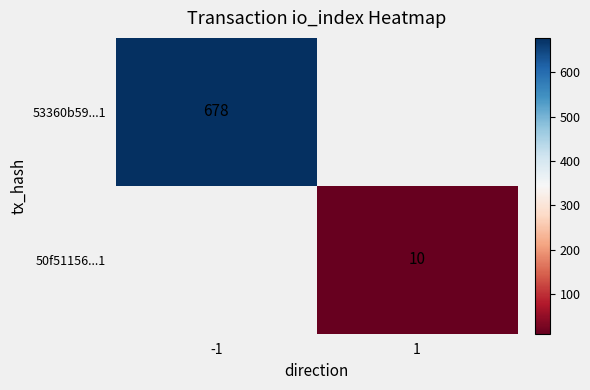

The value of 50f51156...1 at 1 is 10. True or false?

True